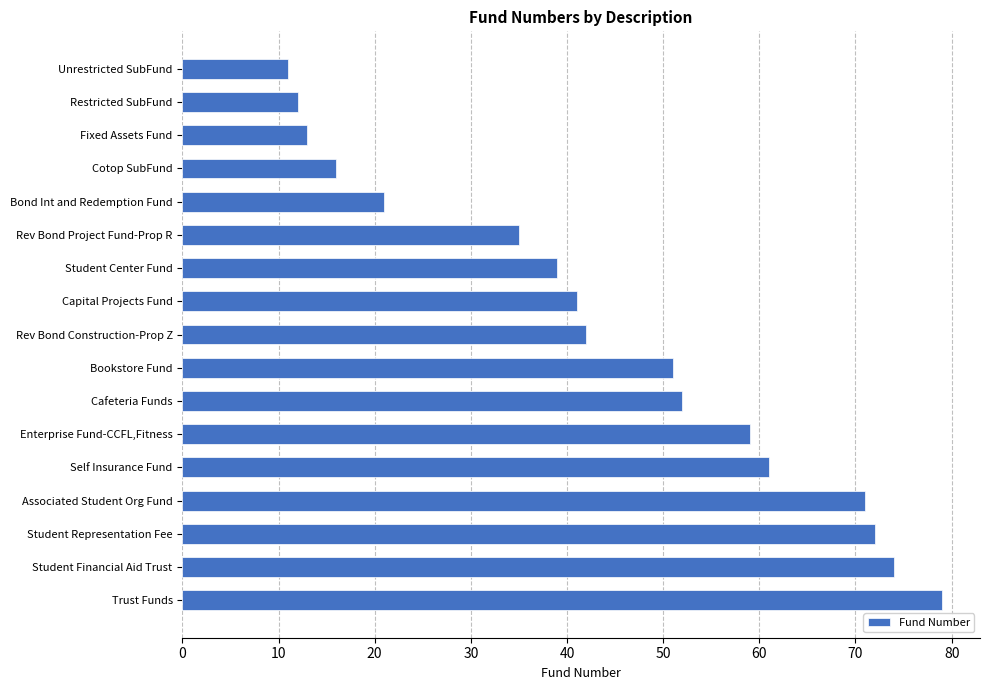

Is it true that the value at Student Financial Aid Trust is 74?

True